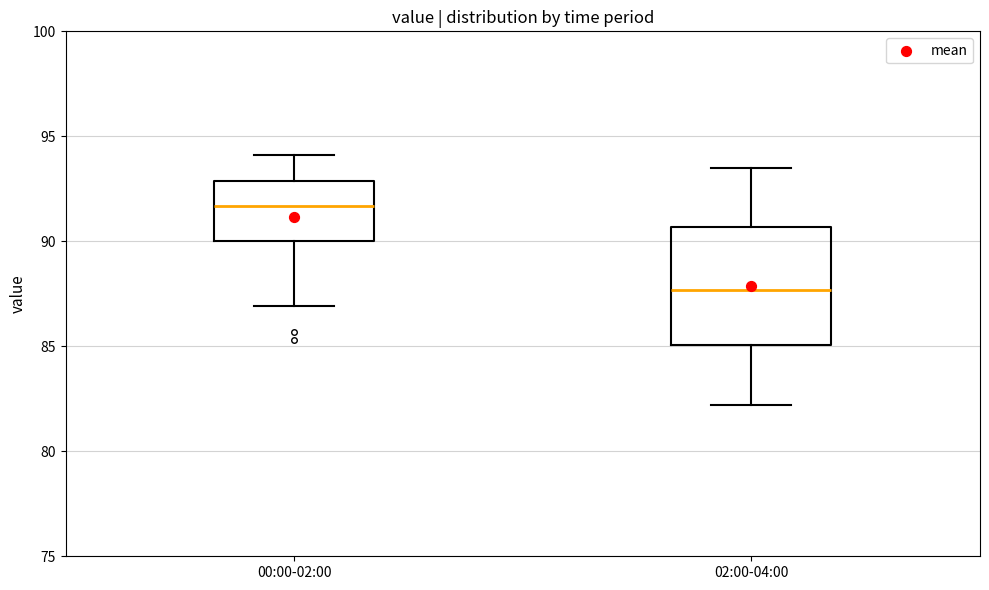

Which box's median line is the lowest?

02:00-04:00